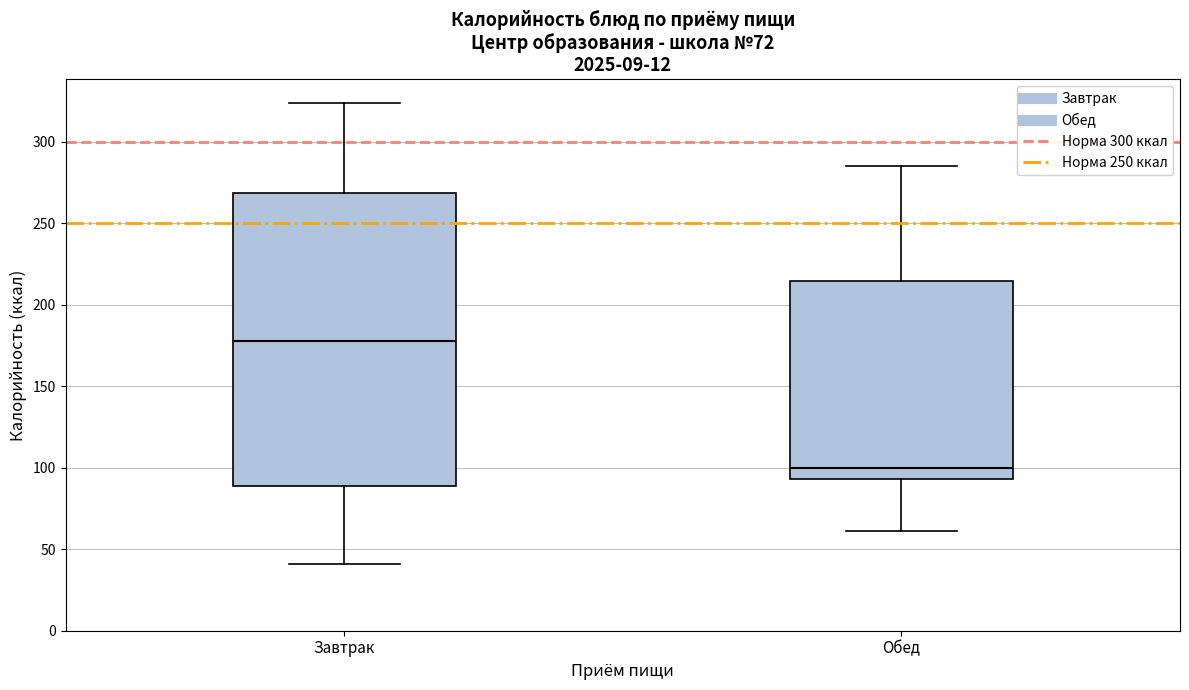

Reading left to right, transcribe this box plot: for each box, give where its median line is, the range the box spans, and where its two whiskers end, as read against the y-axis. The values are not printed on the chart, so give them approximately, as read against the axis.

Завтрак: median 180, box 90 to 270, whiskers 40 to 325
Обед: median 100, box 95 to 215, whiskers 60 to 285